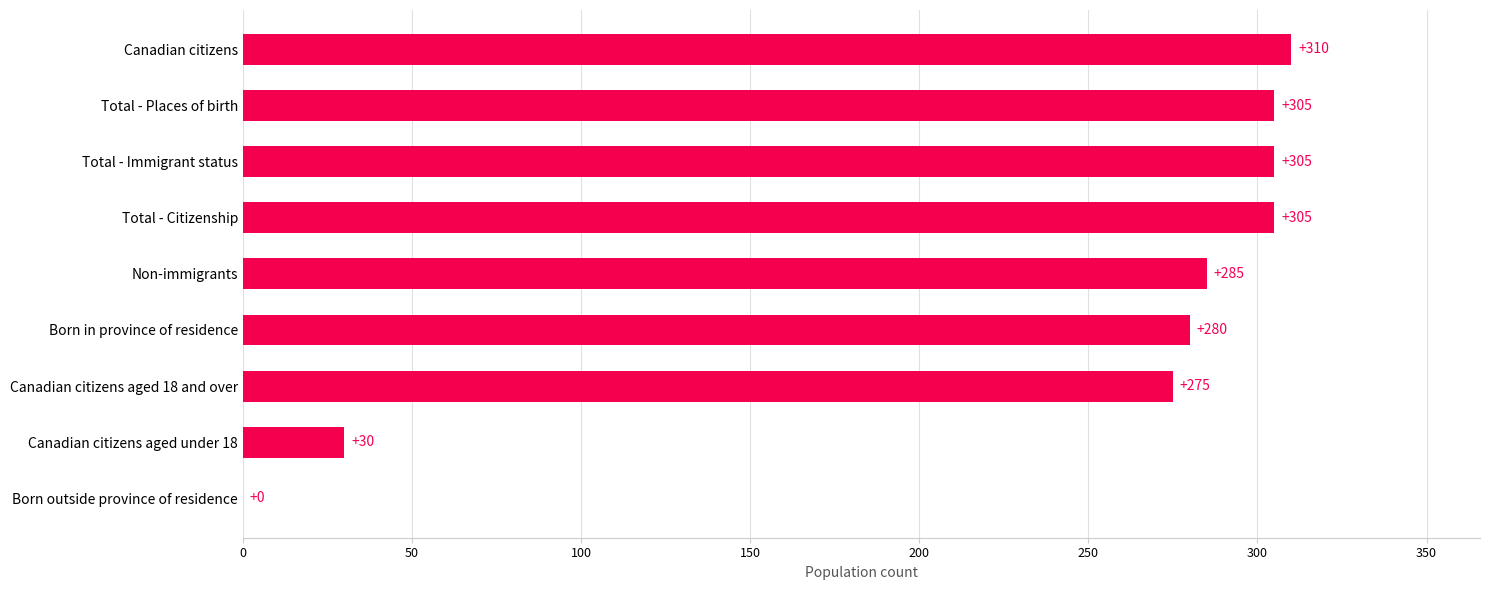

The value at Non-immigrants is 285. True or false?

True